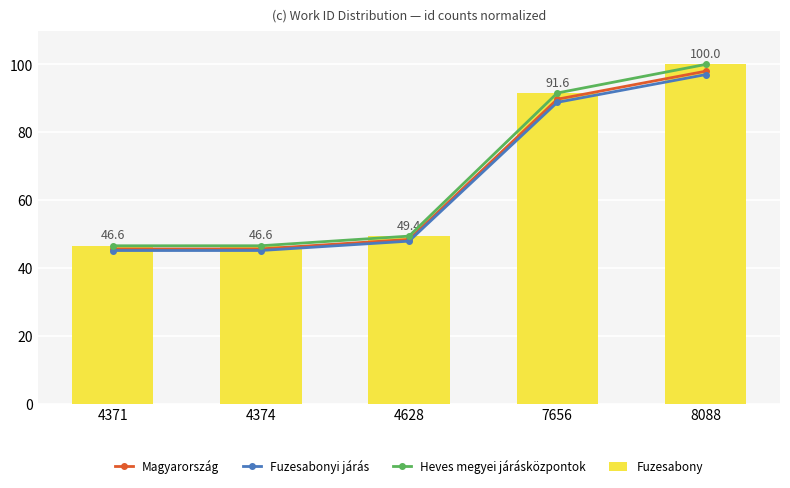

The value of Fuzesabonyi járás at 4371 is 45.2. True or false?

True